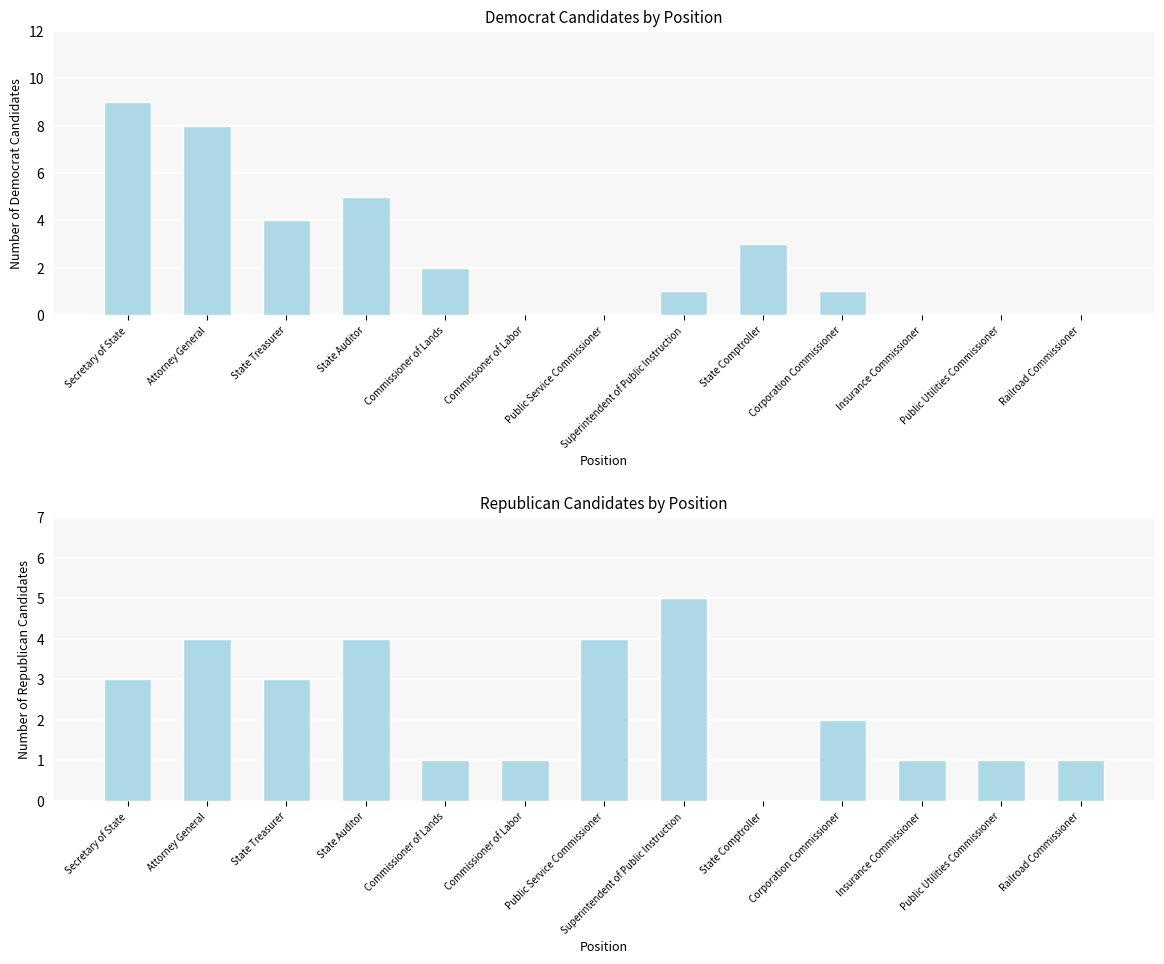

How many values in Republican are above zero?

12